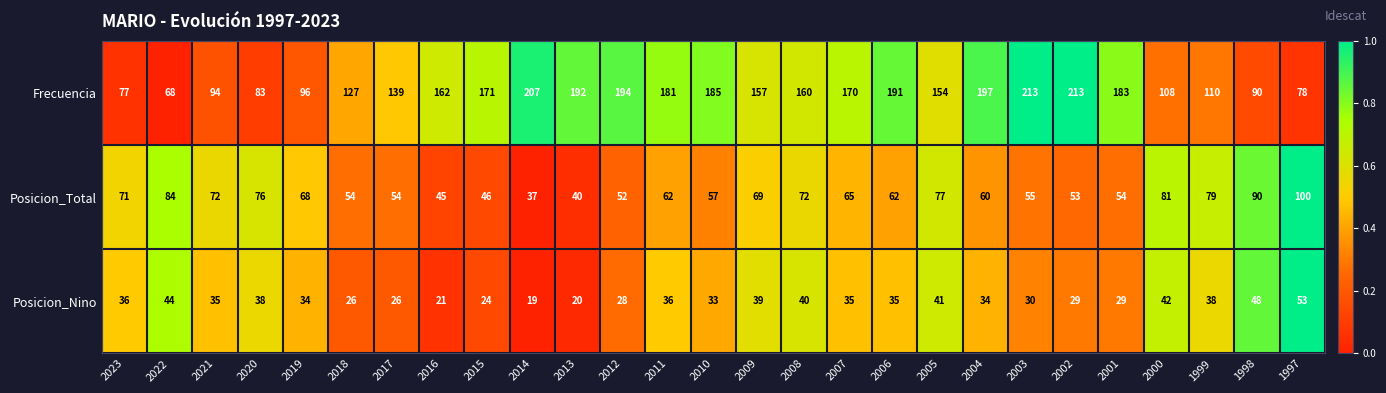

Count the number of data series in this chart.

3